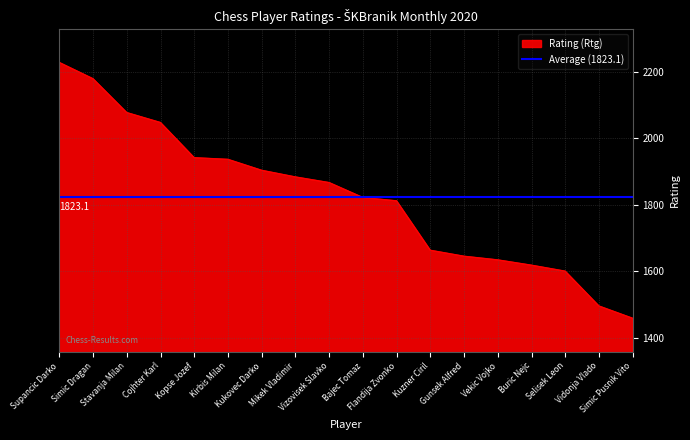

Where does the data first go above 1867?

Supancic Darko